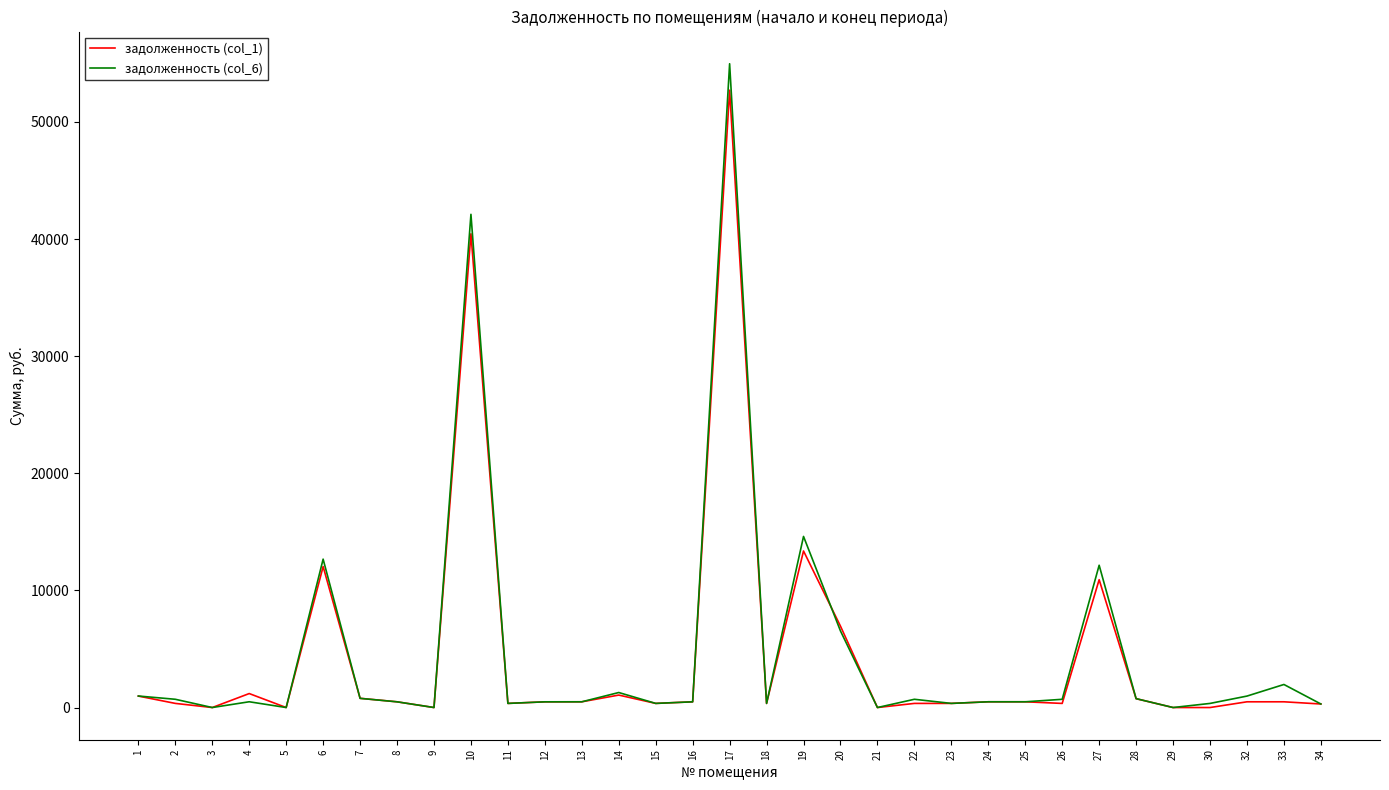

At which label does задолженность (col_1) reach its peak?

17